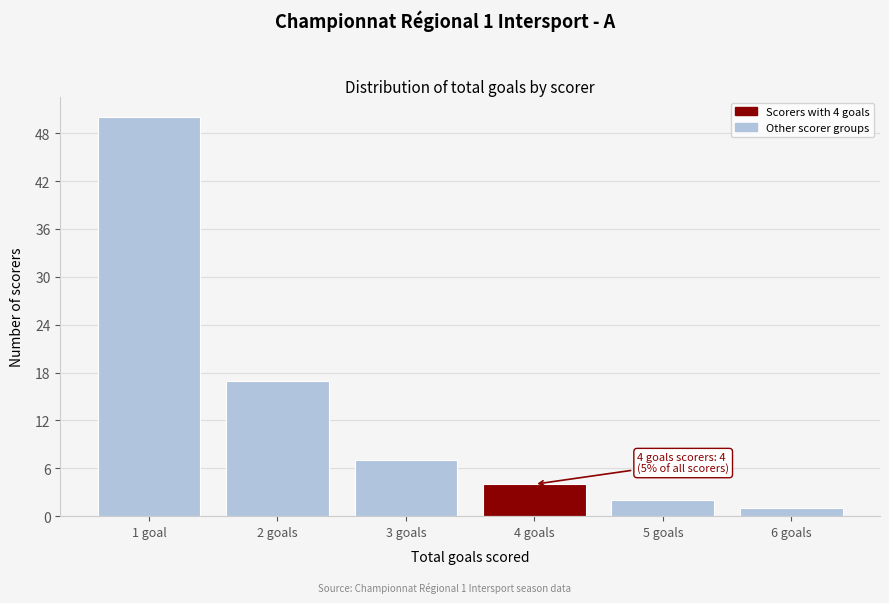

Reading right to left, transcribe all the data shown in this chart.

6 goals=1	5 goals=2	4 goals=4	3 goals=7	2 goals=17	1 goal=50